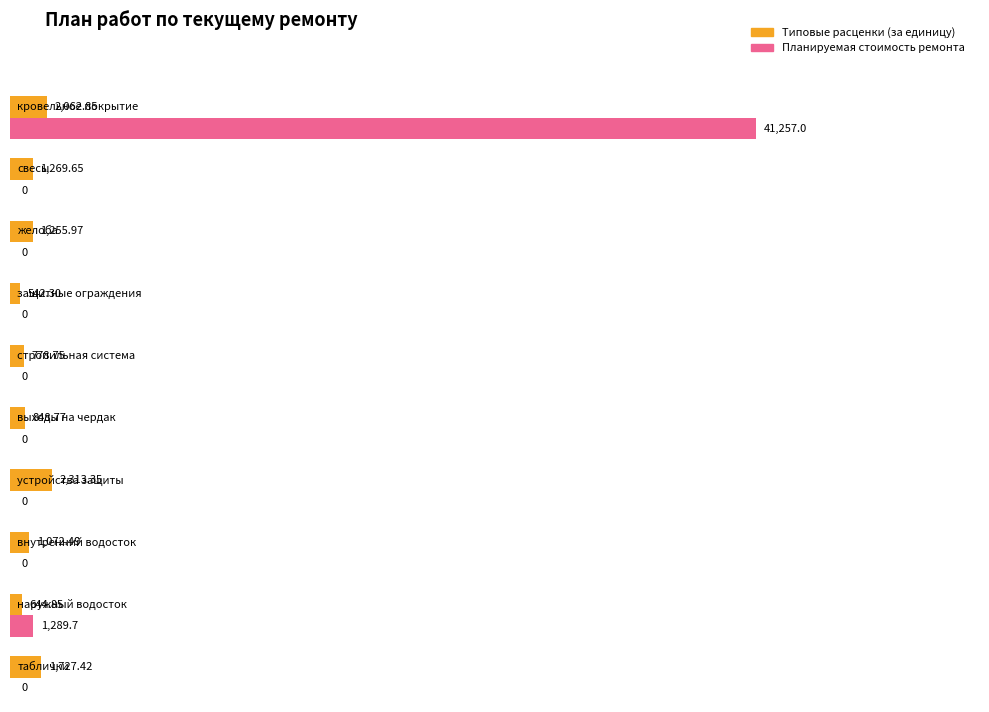

Is it true that Типовые расценки (за единицу) equals 1256.0 at желоба?

True